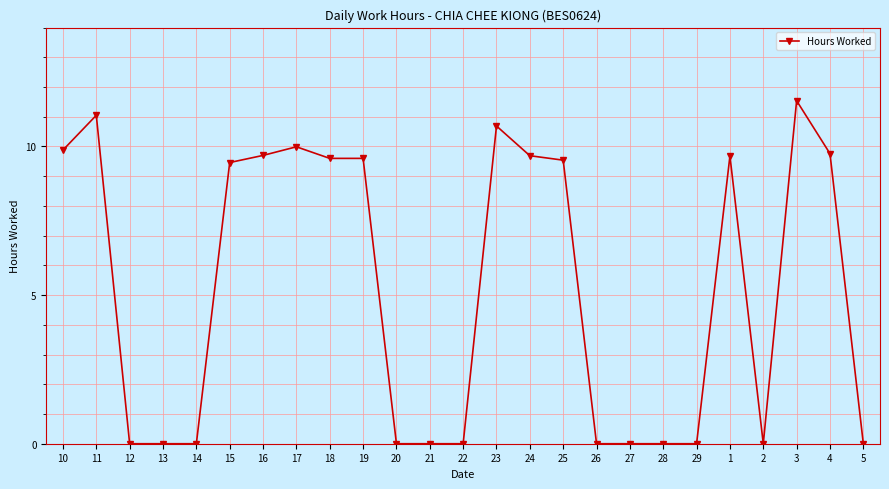

What is the change in value from 18 to 26?

-9.6